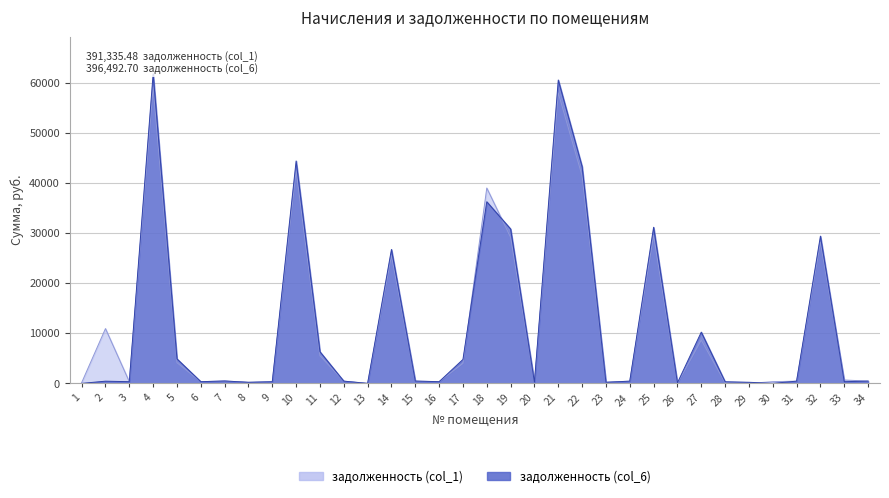

What is the sum of the задолженность (col_1) values at 17 and 34?

4461.6